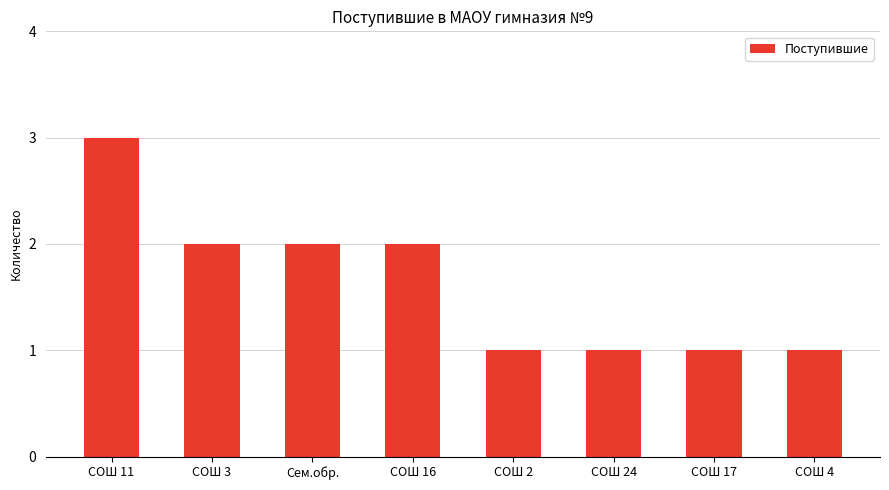

Count the number of categories in the chart.

8